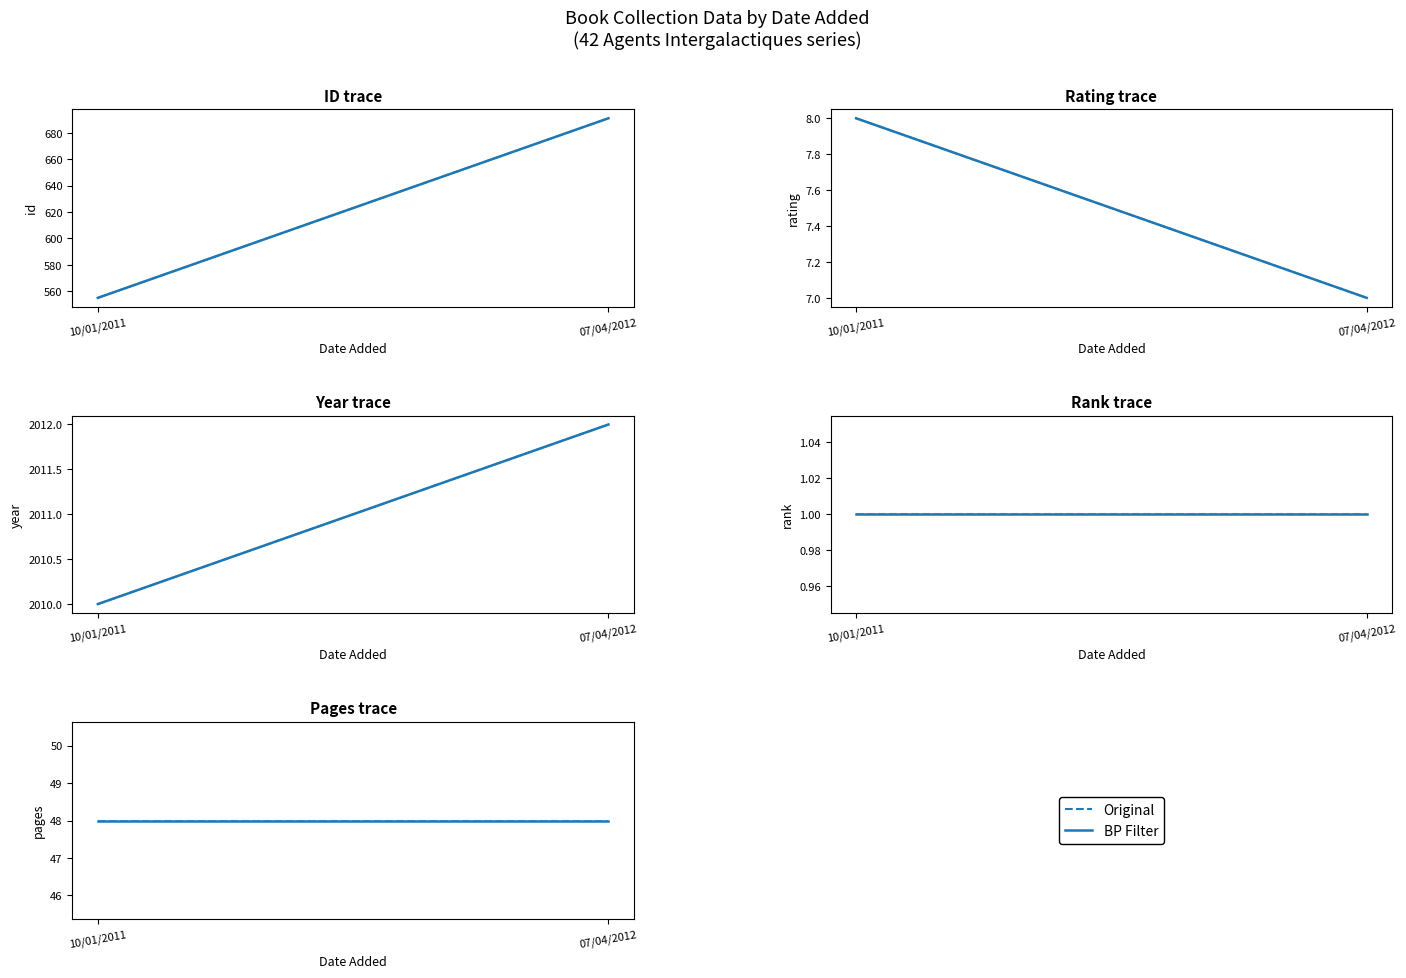

What is the minimum value shown in the chart?

1